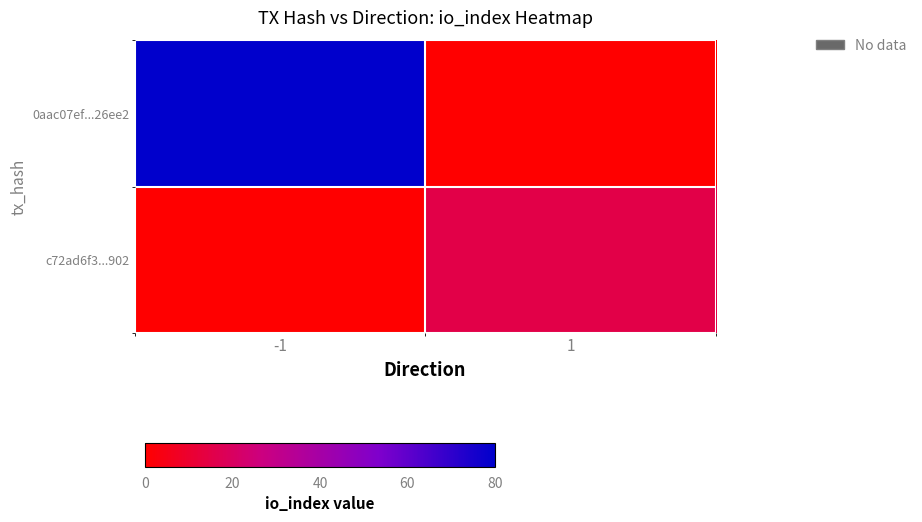

Which has a higher value, -1 or 1?

-1